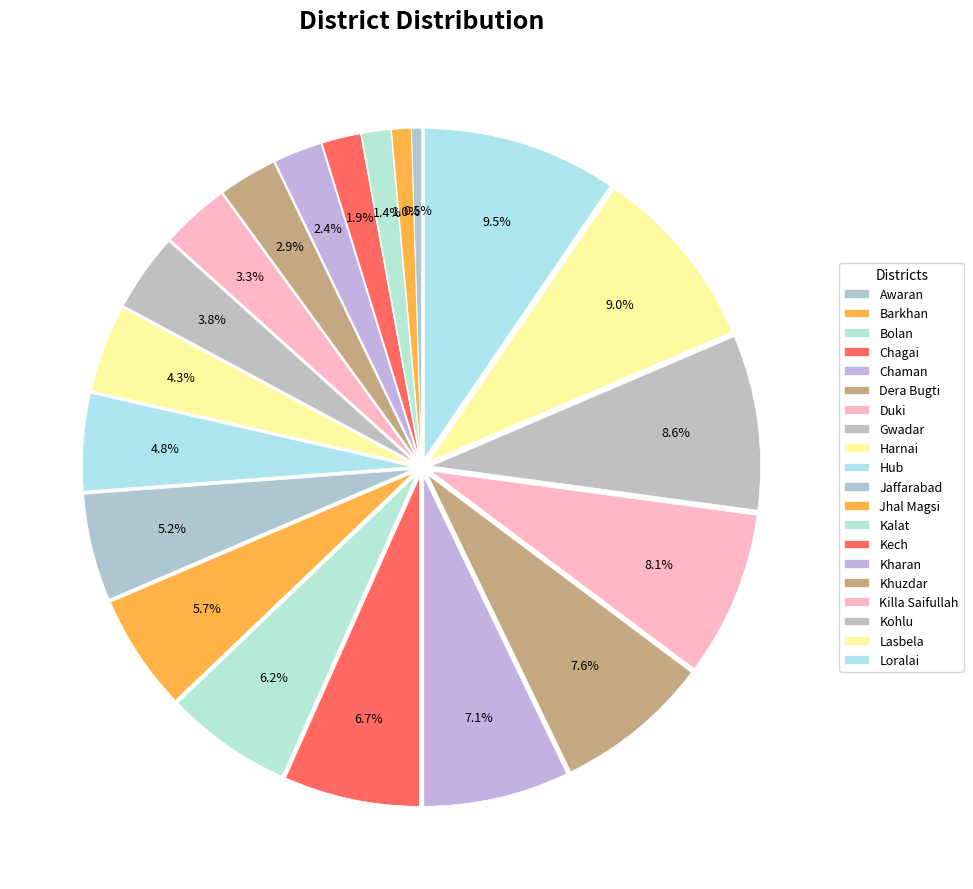

How many slices are in this pie chart?

20